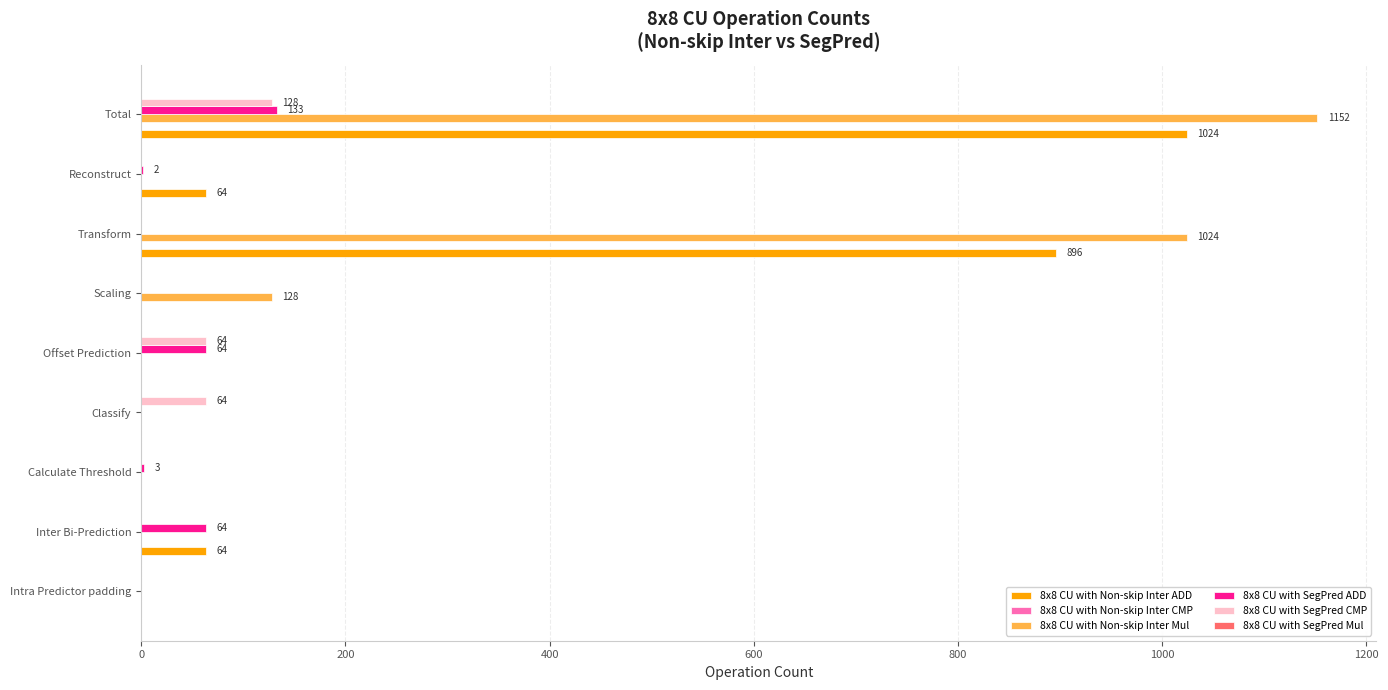

What is the total value across all series at Transform?

1920